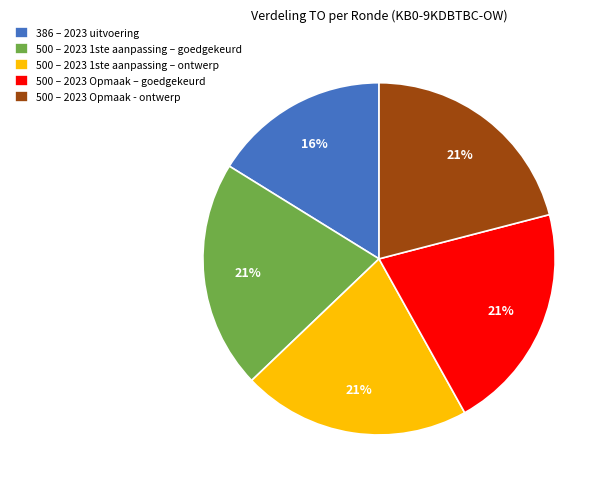

What percentage is the 500 – 2023 Opmaak - ontwerp slice, to the nearest percent?

21%